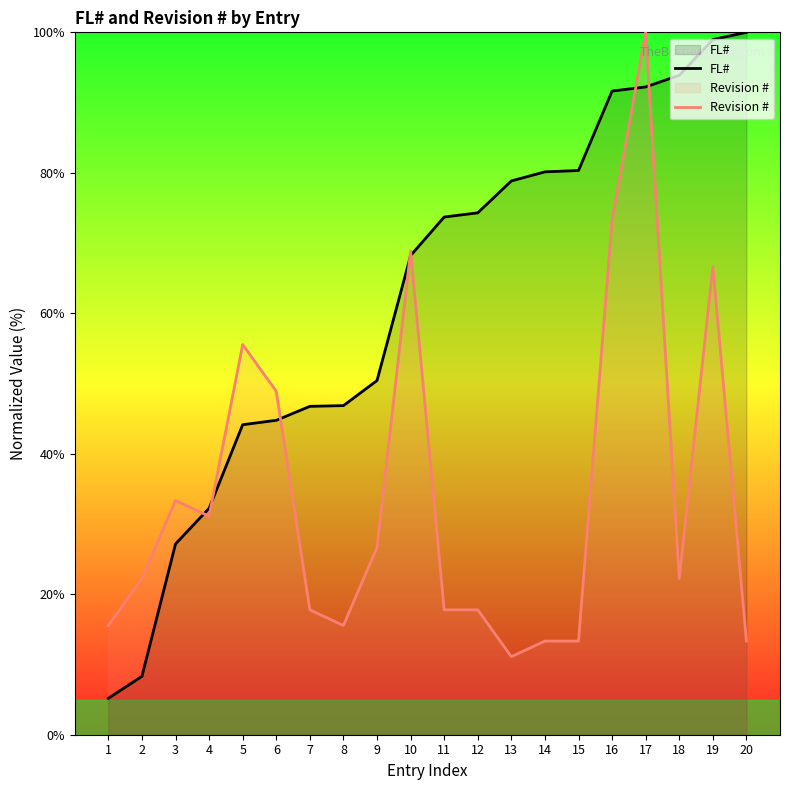

How many lines are shown in the chart?

2